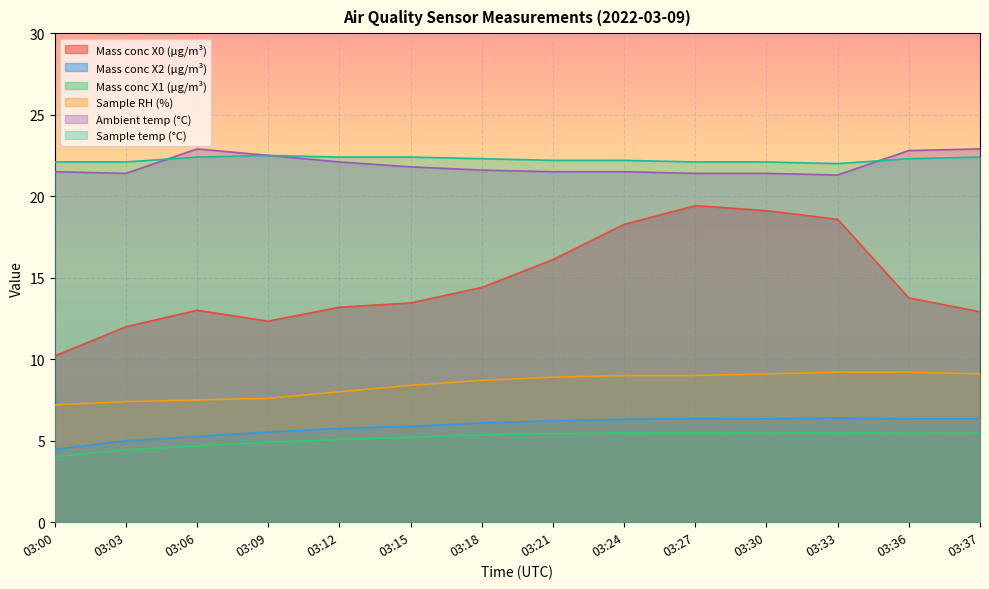

What is the value of the Ambient temp (°C) point at the 6th from the left?

21.8